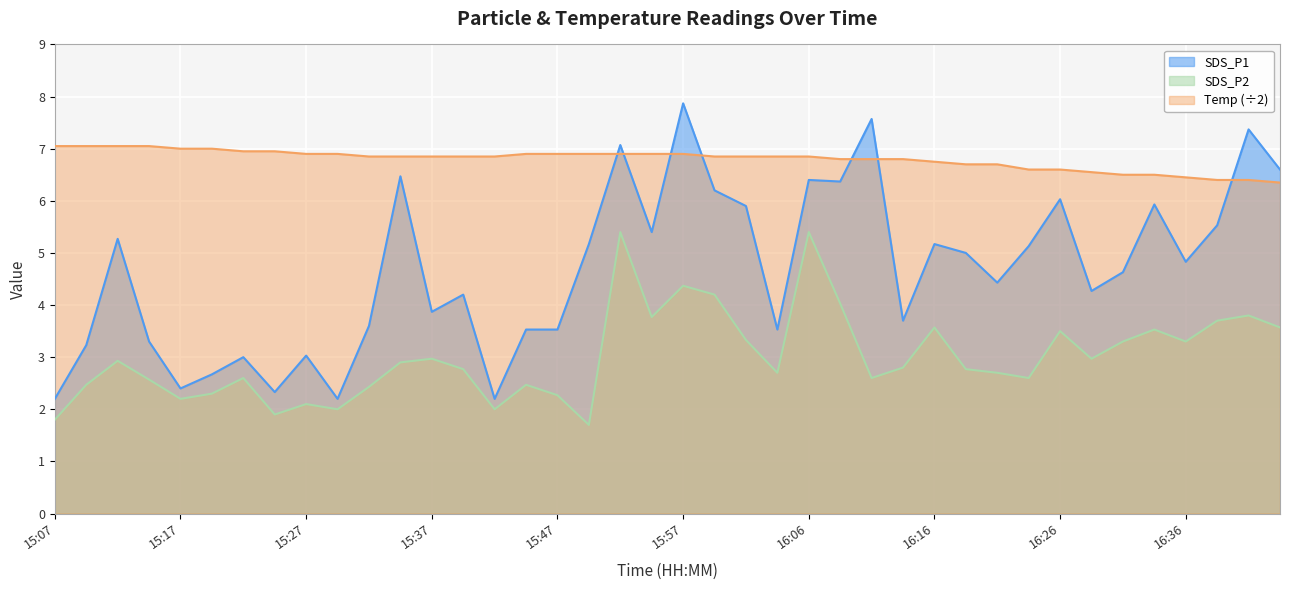

True or false: Temp has a value of 6.5 at 16:28.

True